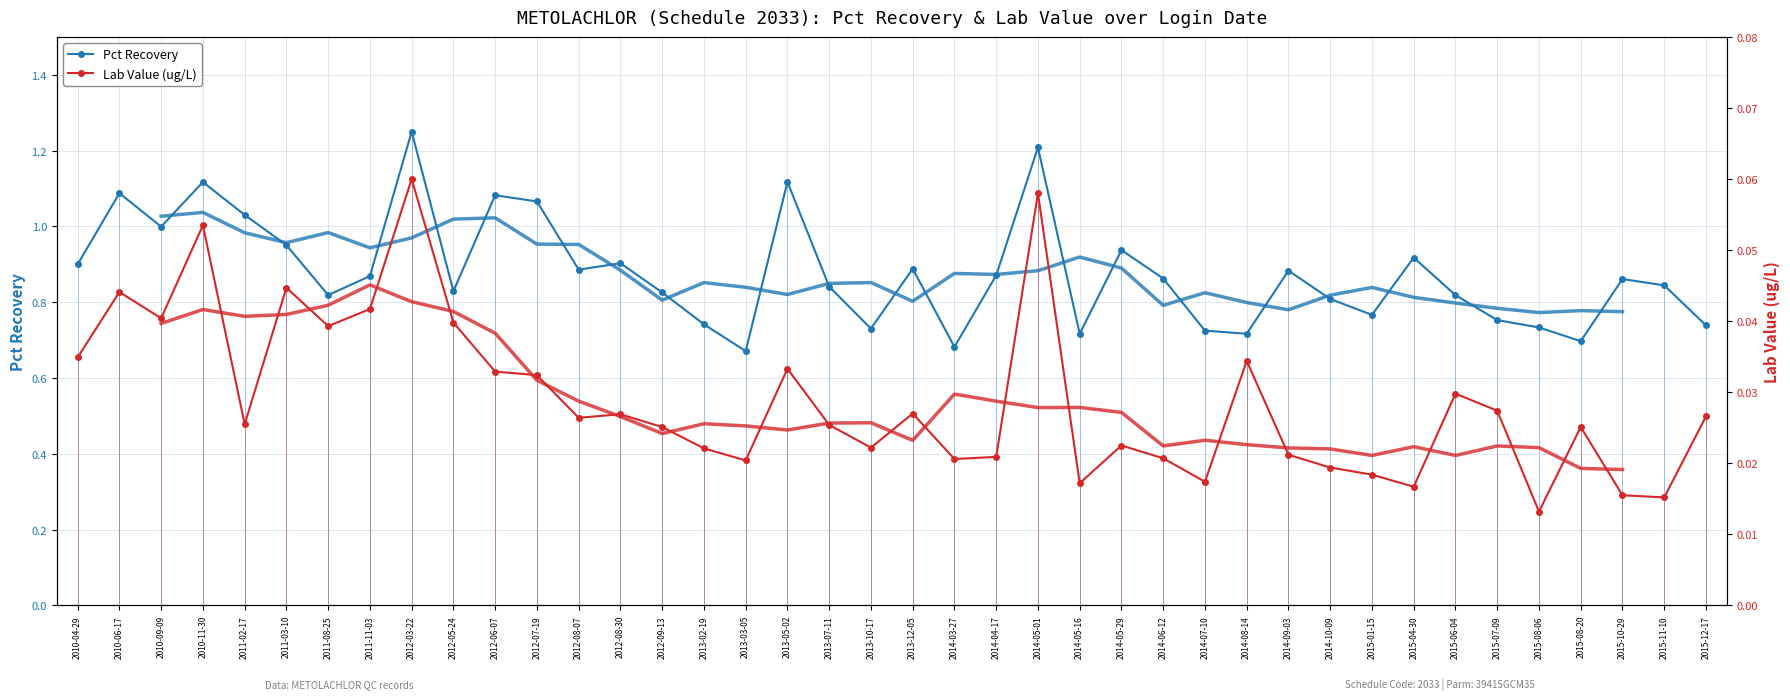

What is the maximum value for Lab Value?

0.1